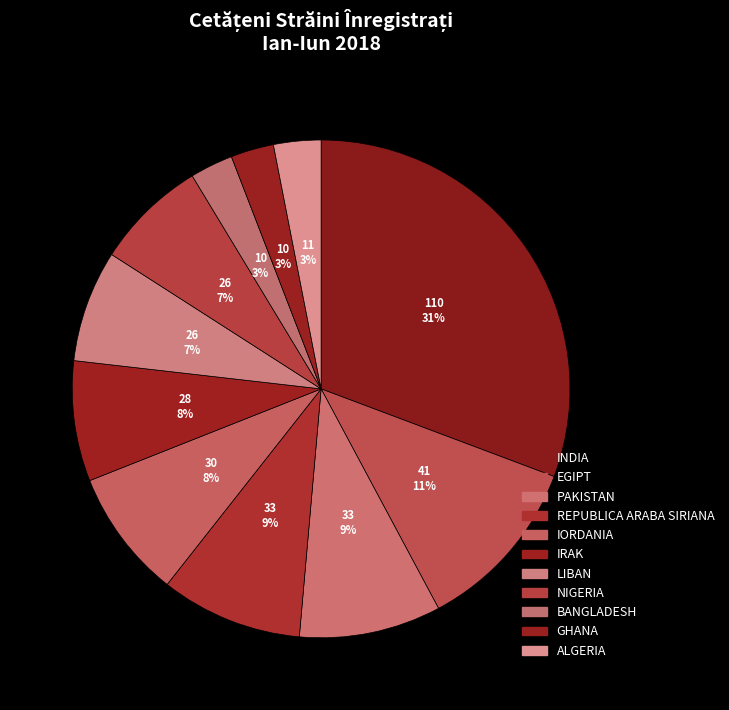

What is the ratio of the value at PAKISTAN to the value at IORDANIA?

1.1